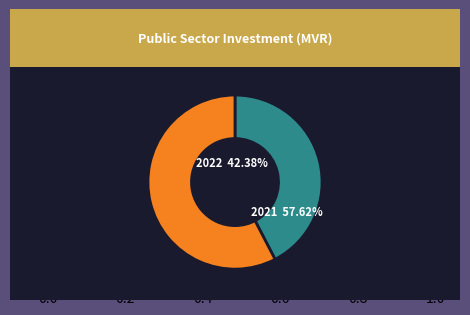

What is the smallest slice in the pie chart?

2022